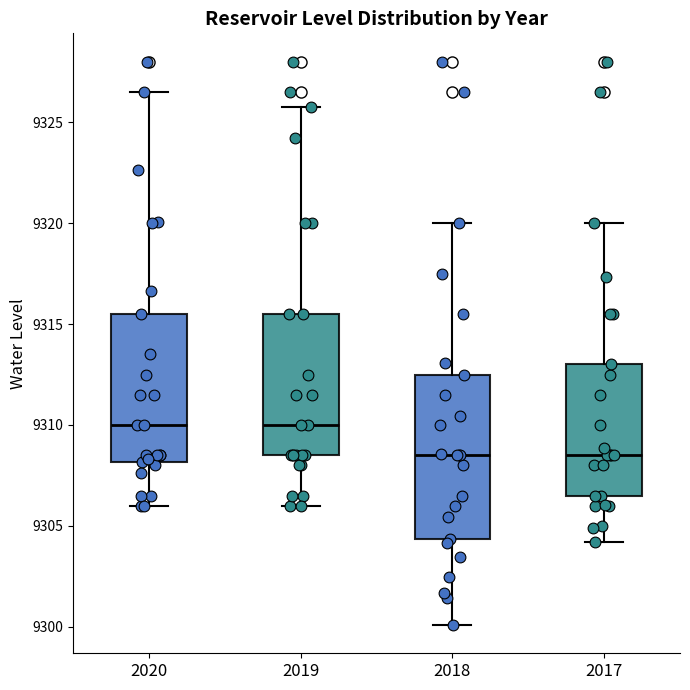

Where is the upper edge of the box at x = 2019 on the y-axis? The values are not printed on the chart, so give them approximately, as read against the axis.

9315.5